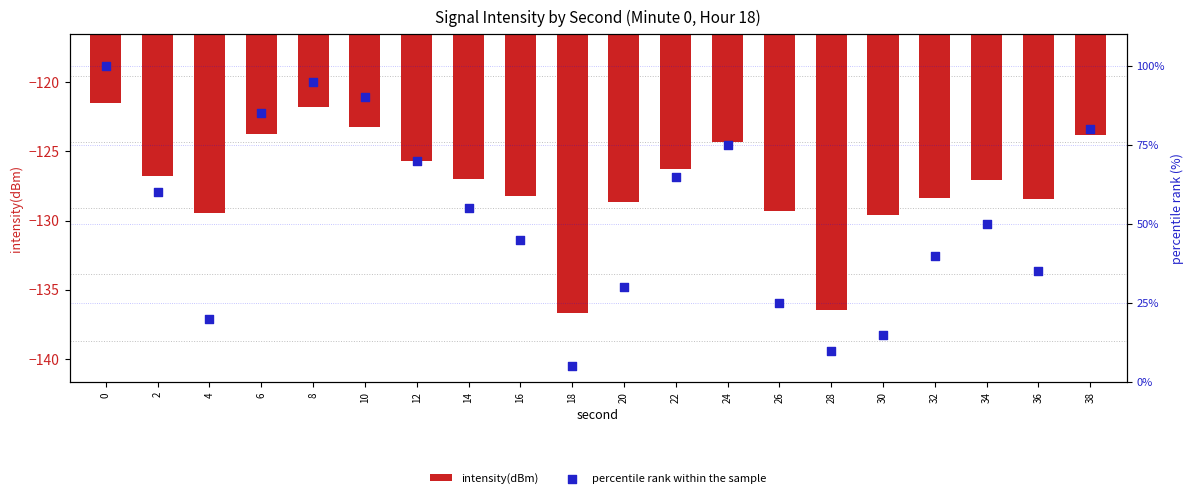

Which series has the largest Y range (max minus min)?

percentile rank within the sample